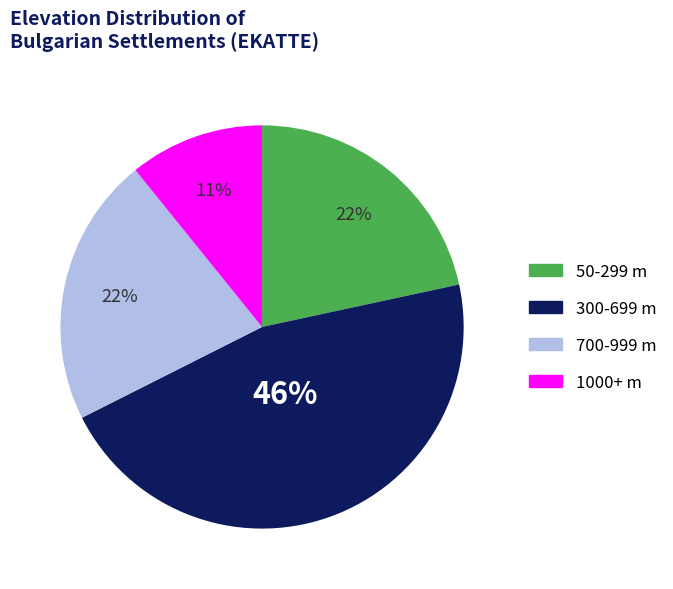

Does any single category account for the majority?

No